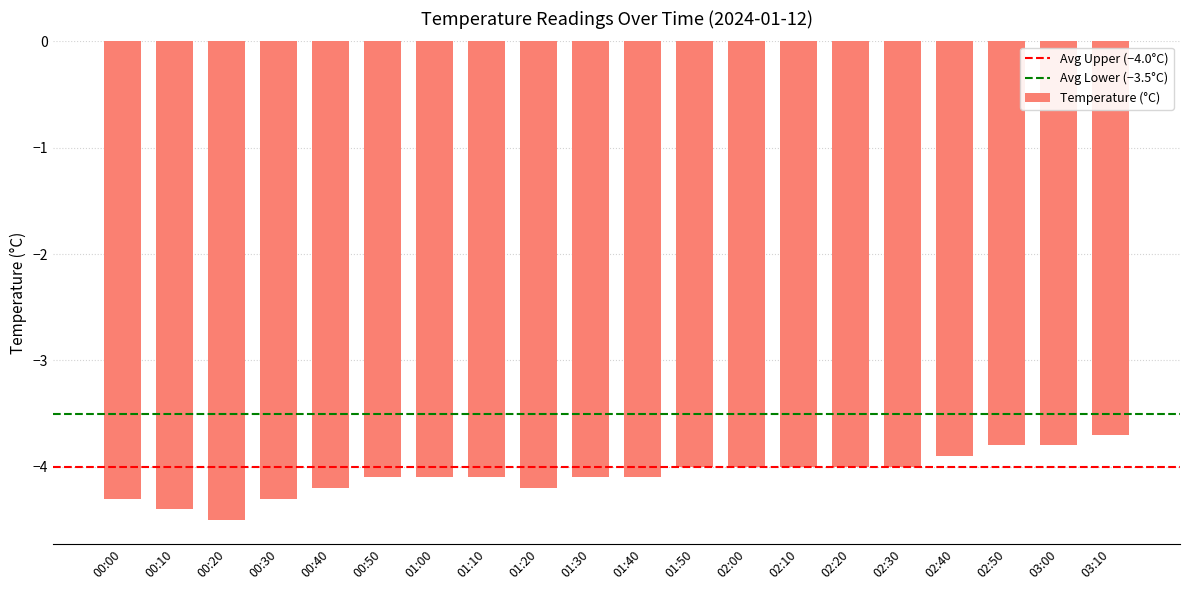

Count the number of categories in the chart.

20